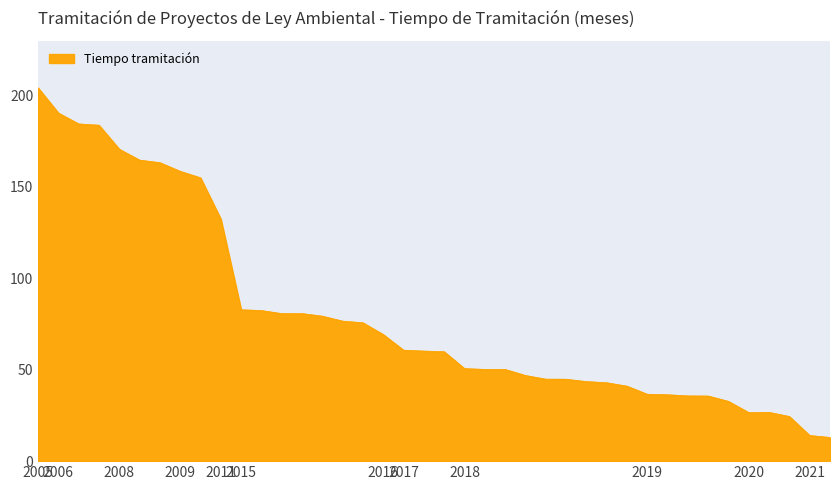

What is the difference between the maximum and minimum values?

191.3